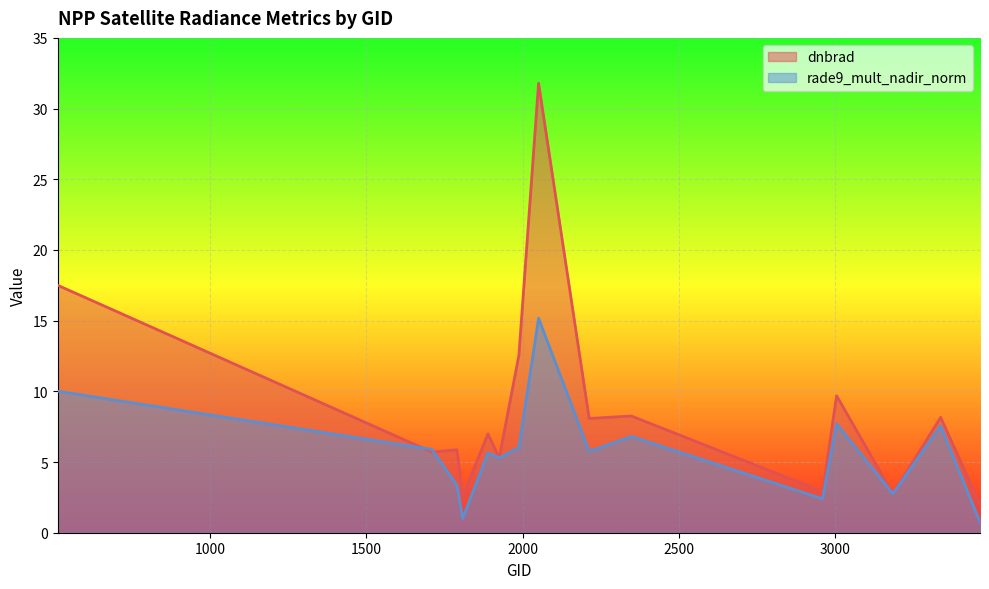

At which category is the sum across all series the highest?

2051